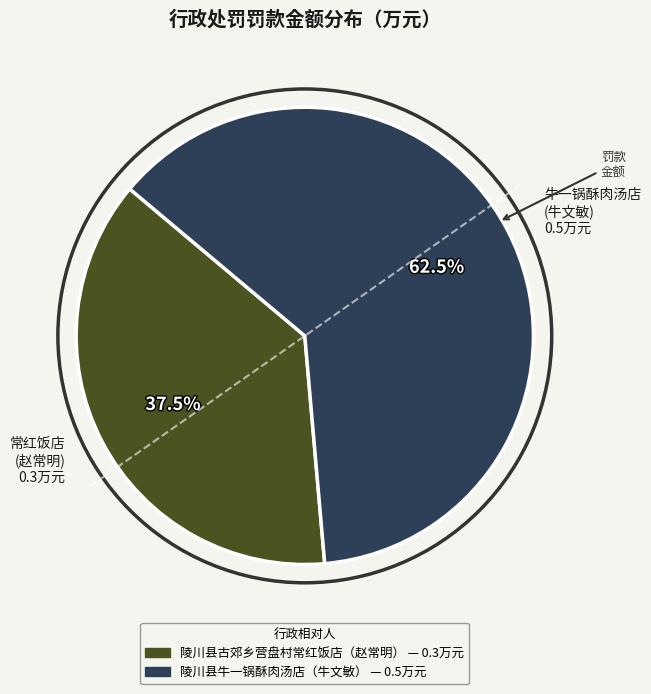

Which has a higher value, 常红饭店 (赵常明) 0.3万元 or 牛一锅酥肉汤店 (牛文敏) 0.5万元?

牛一锅酥肉汤店 (牛文敏) 0.5万元